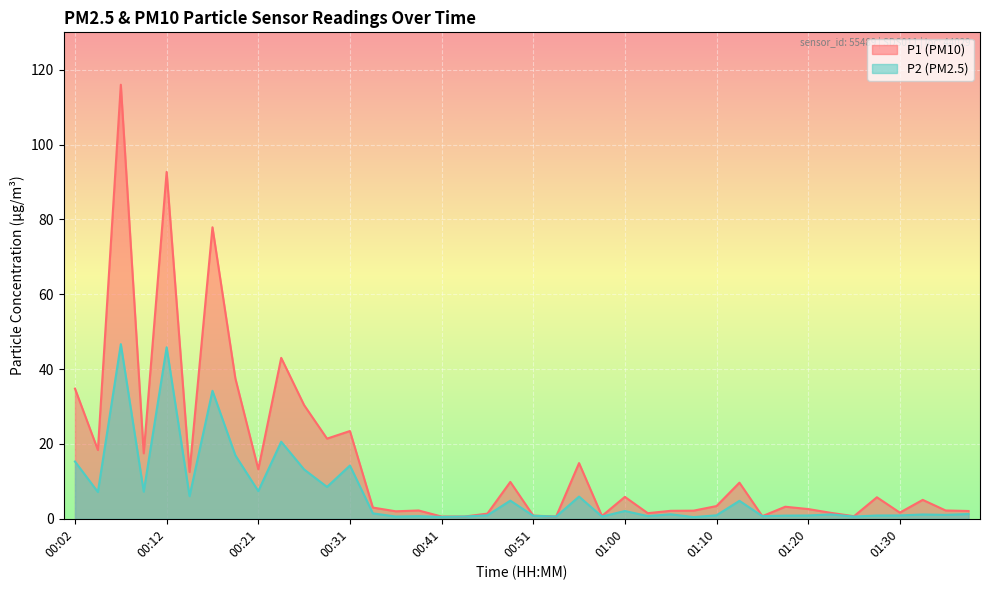

What are all the series names shown in the legend?

P1 (PM10), P2 (PM2.5)